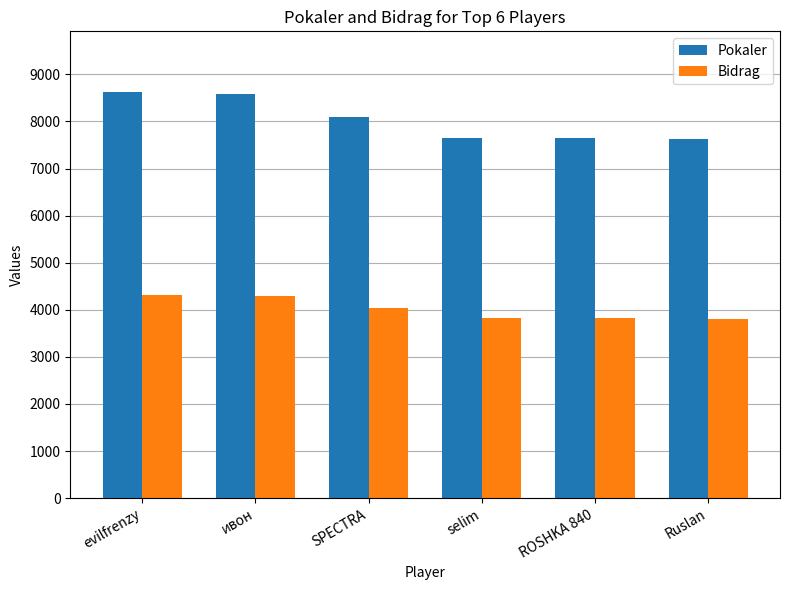

What is the approximate value of Pokaler at selim, to the nearest 10?

7650